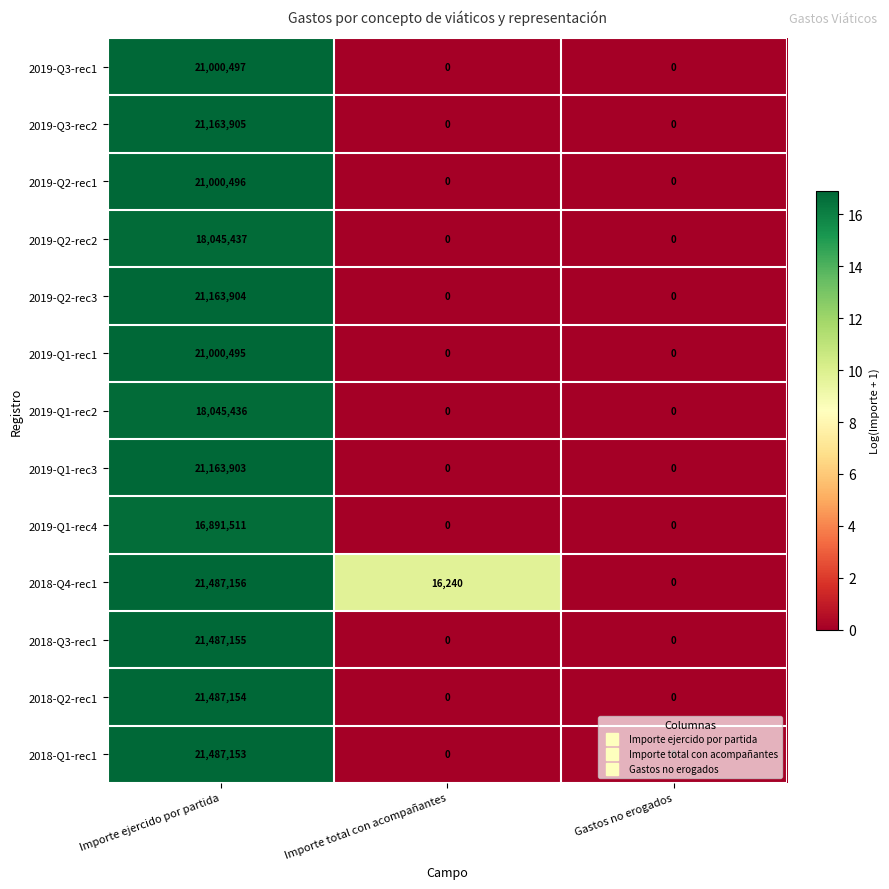

How many 2019-Q1-rec1 values are between 0 and 21000495?

3